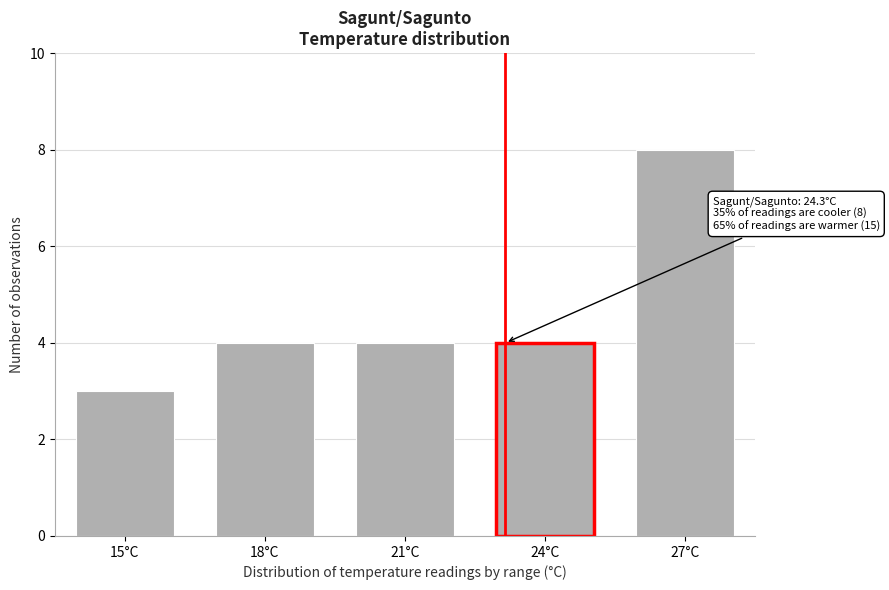

Reading left to right, what are all the values shown in this chart?

3	4	4	4	8